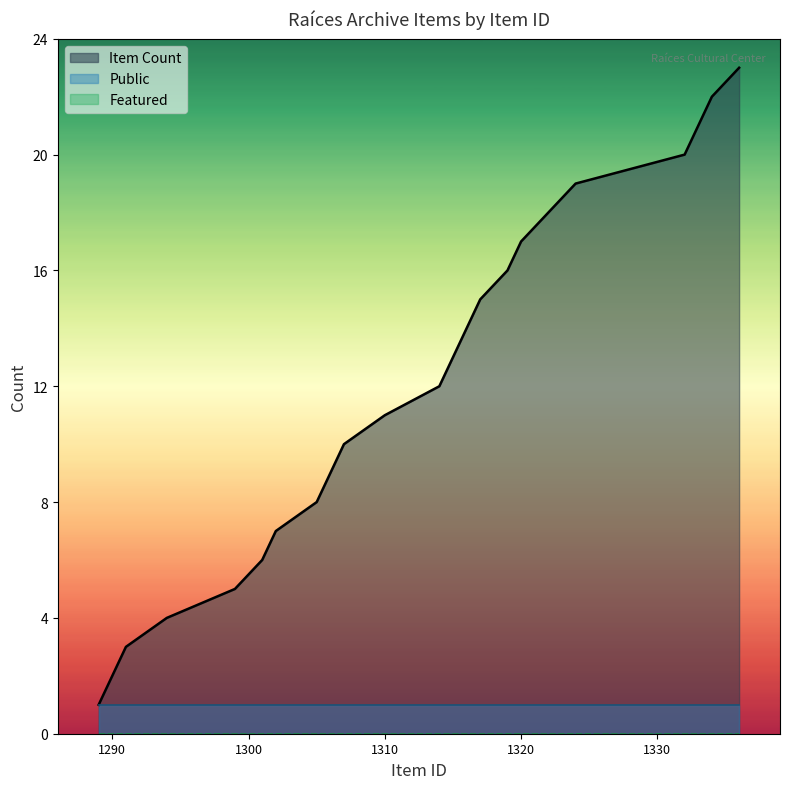

Is it true that Public equals 1 at 1310?

True